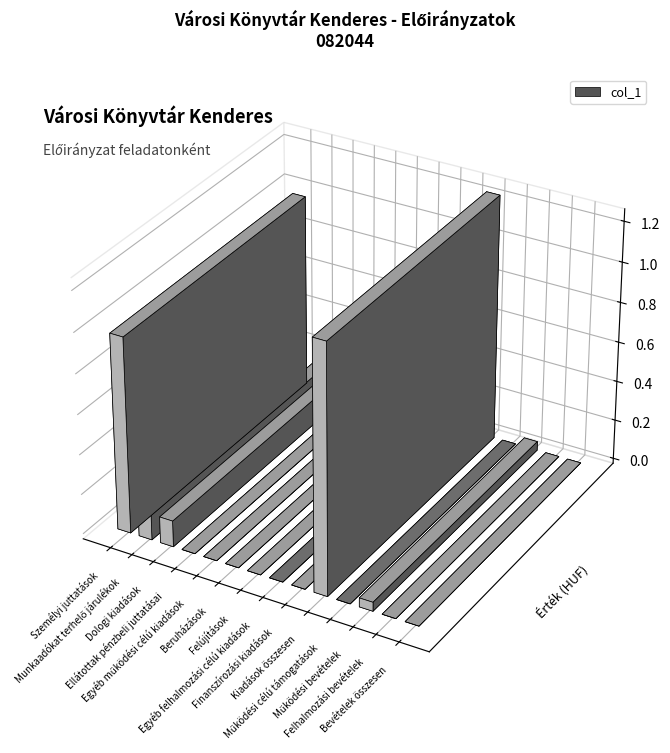

What is the label of the 6th bar from the left?

Beruházások